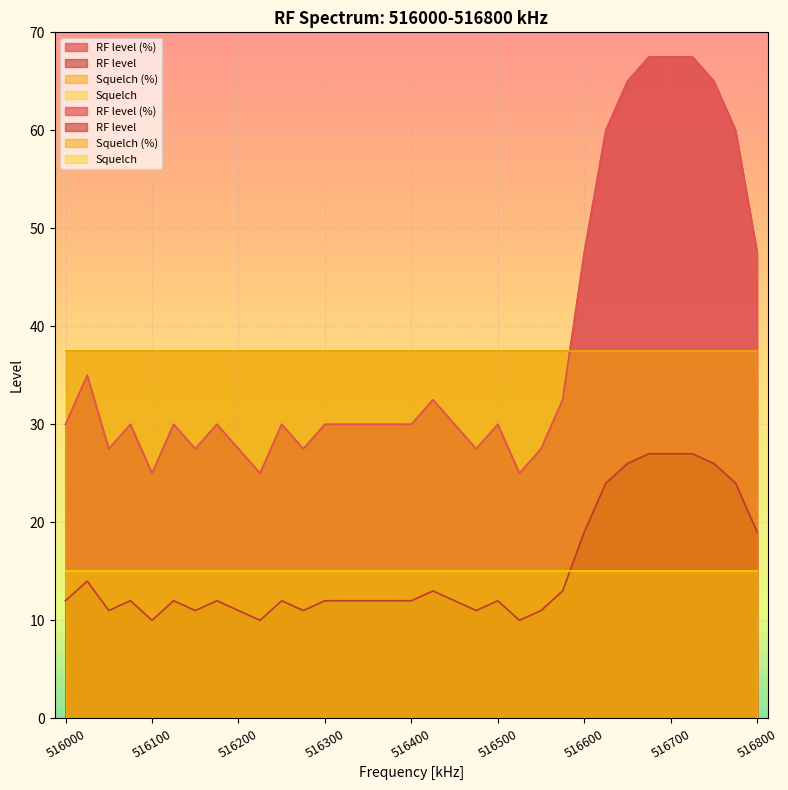

How many interior local valleys does the RF level (%) series have?

7